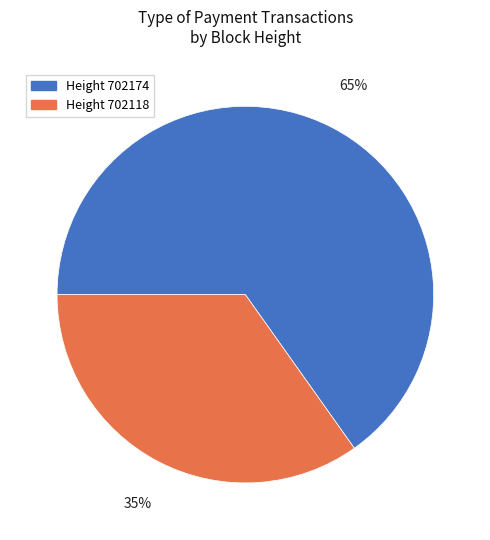

Is there any slice that represents more than half of the pie?

Yes